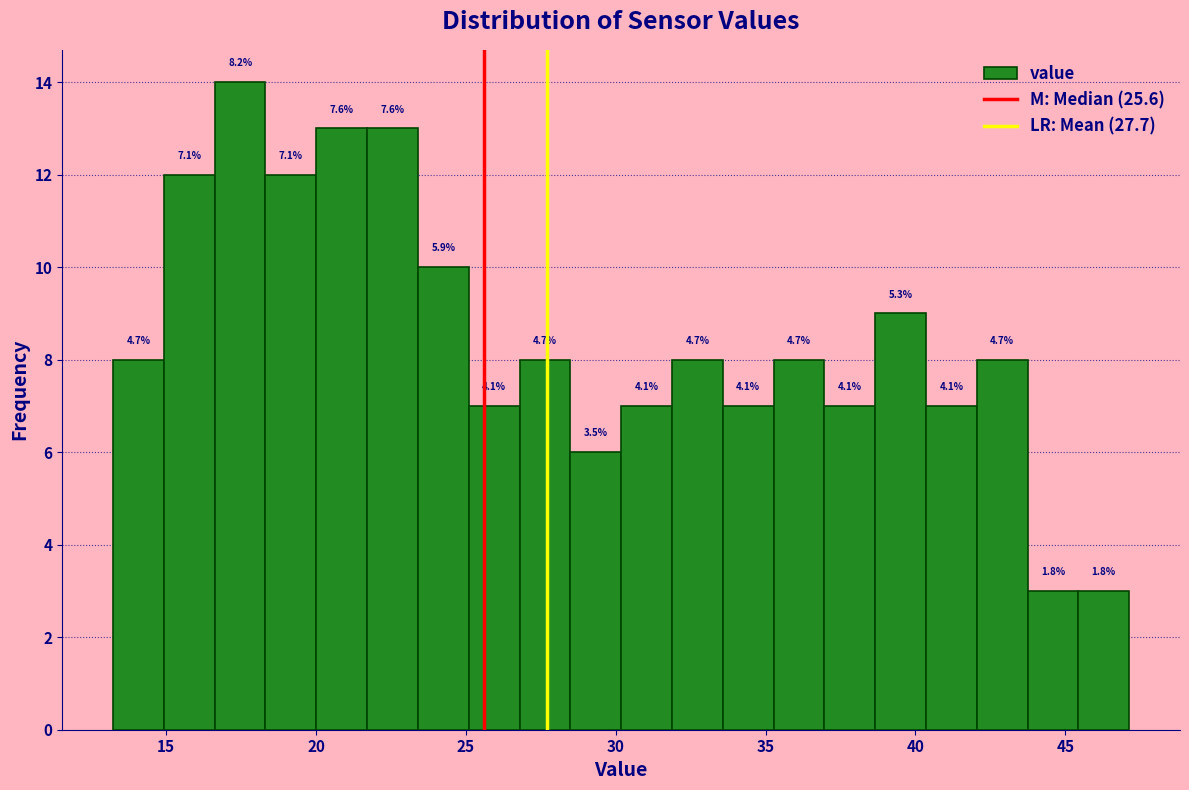

Read against the x-axis, roughly where is the centre of the tallest bar?

17.5